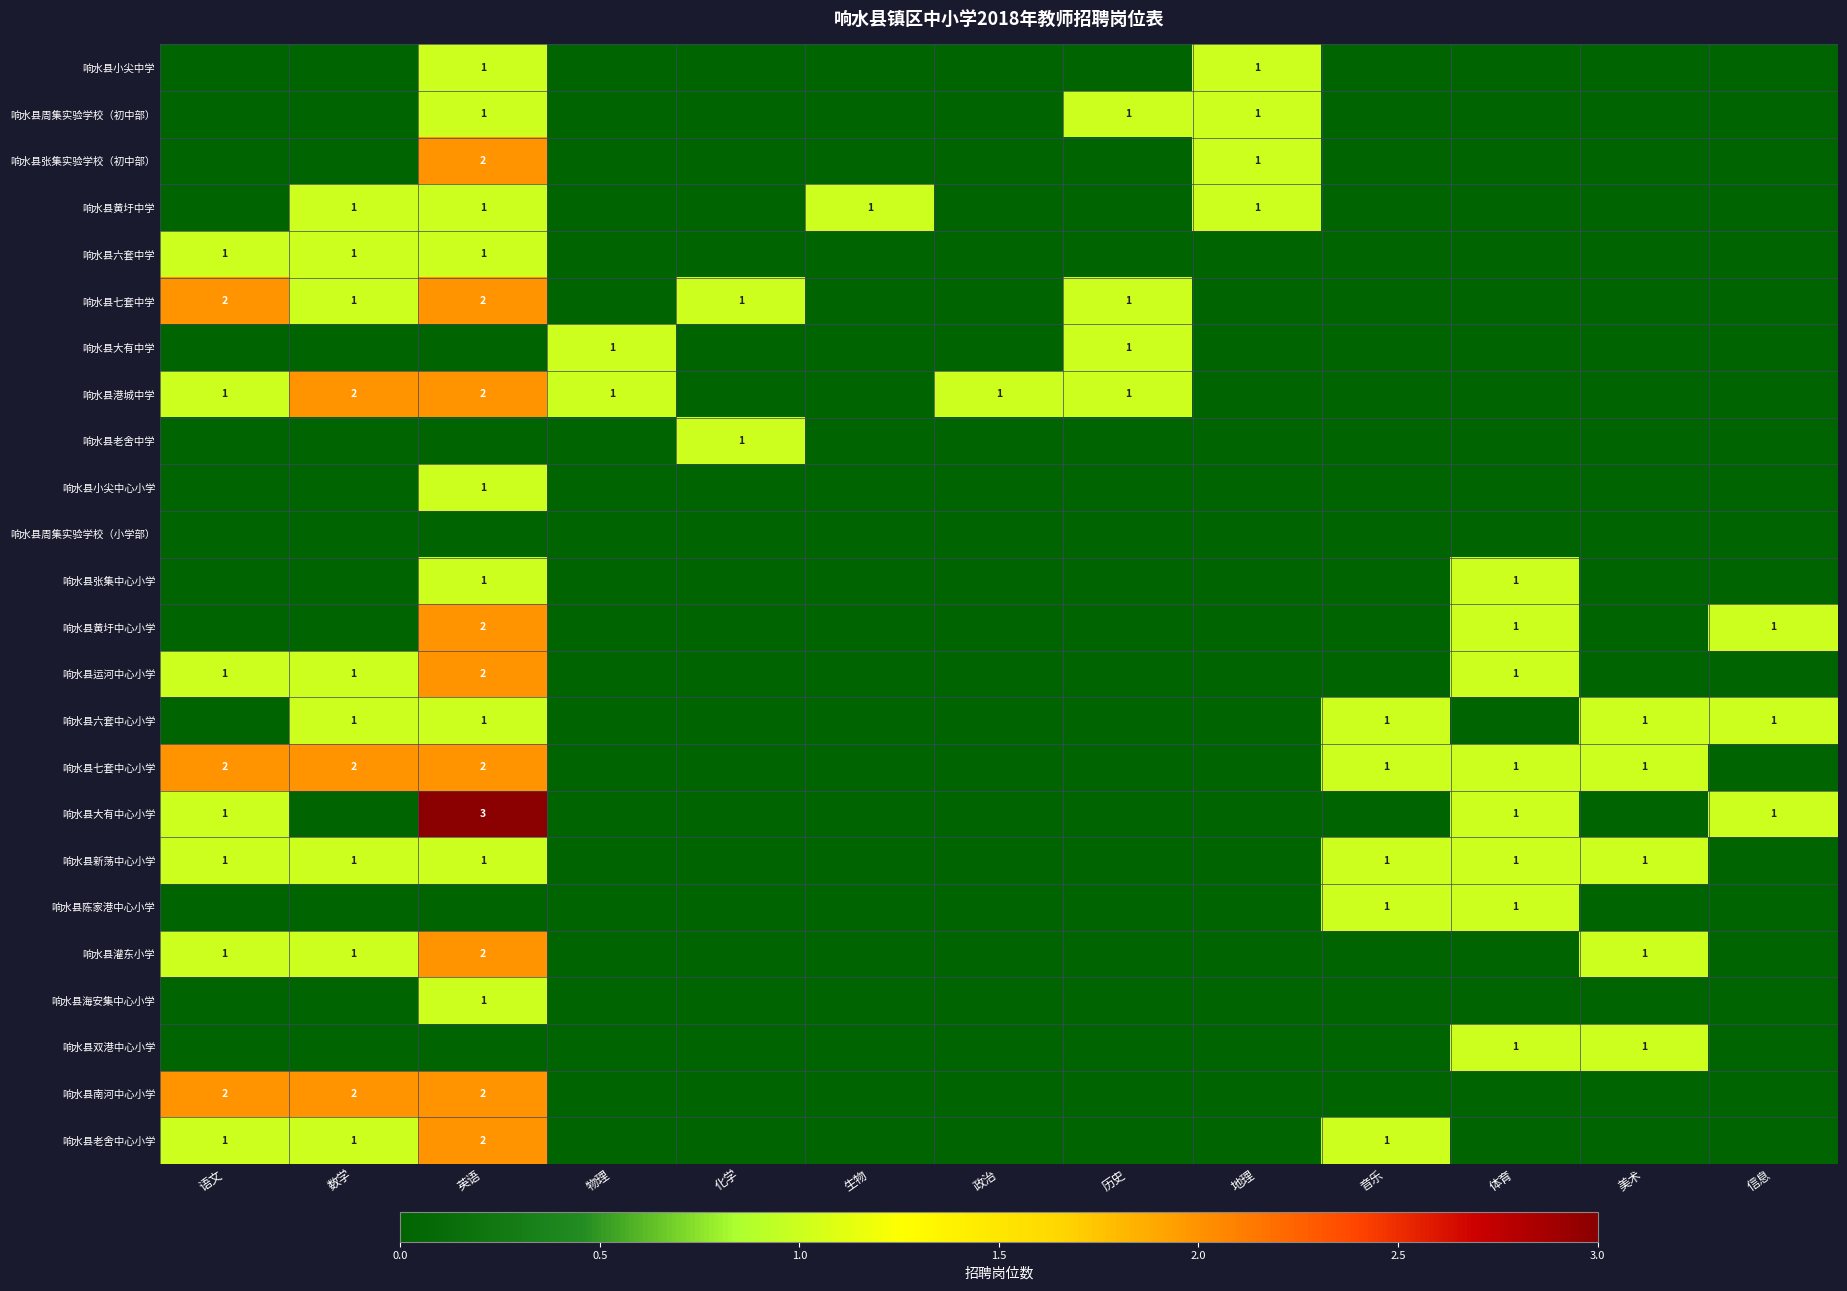

What is the total value across all series at 历史?

4